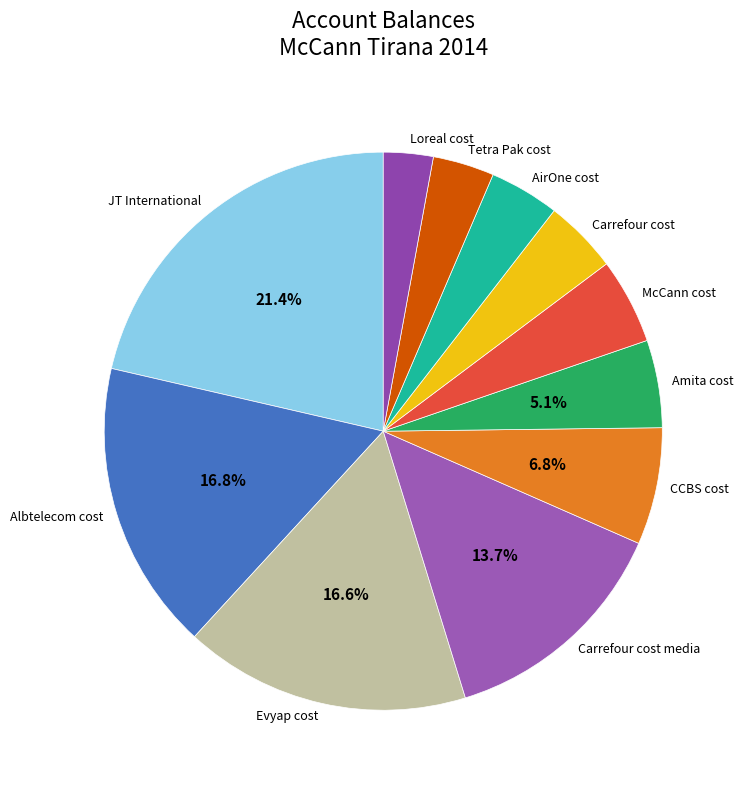

Is the sum of Albtelecom cost and Amita cost greater than half?

No